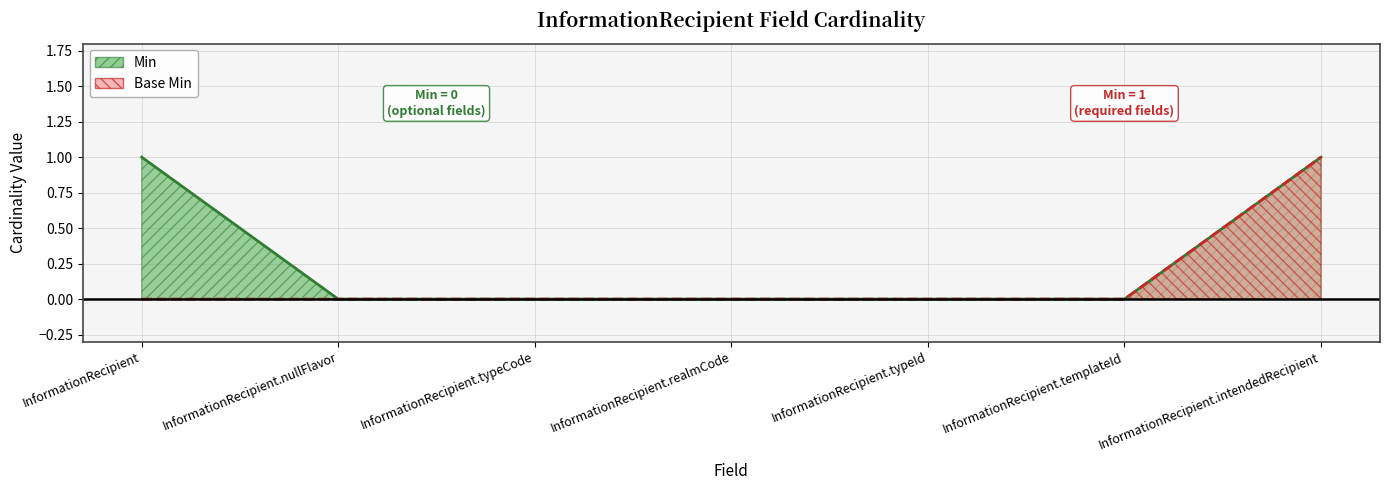

The value of Base Min at InformationRecipient.realmCode is 1. True or false?

False